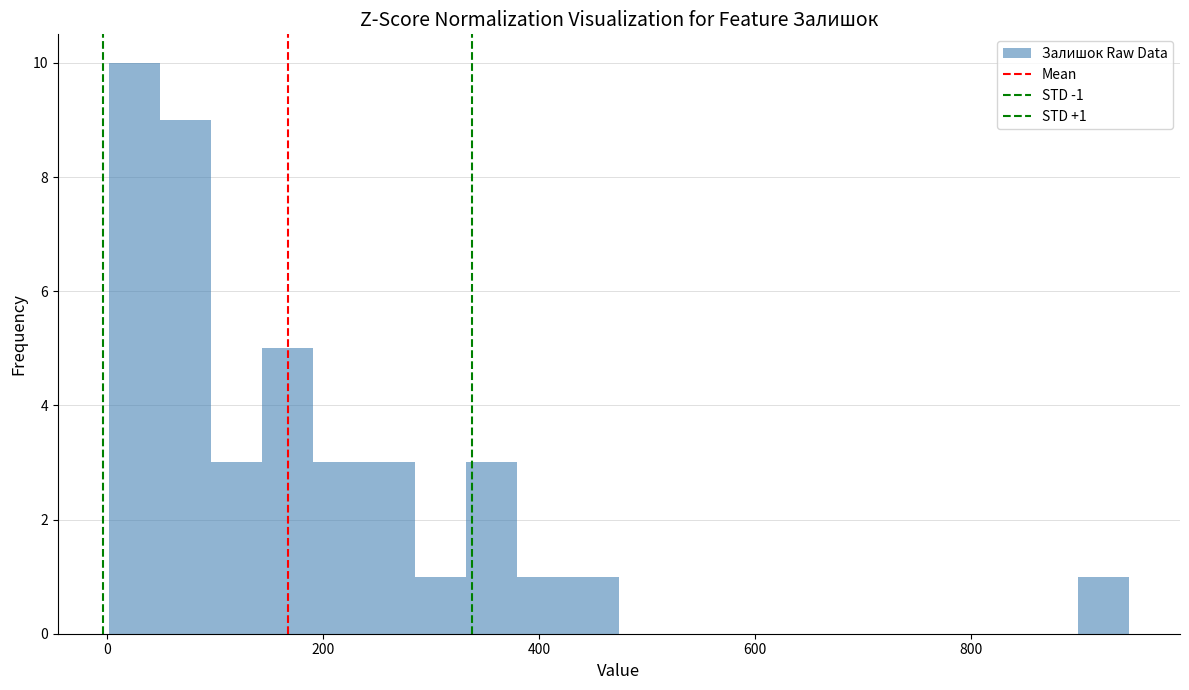

Around what value on the x-axis is the tallest bar? Give the approximate position of its centre, as read against the axis.

20